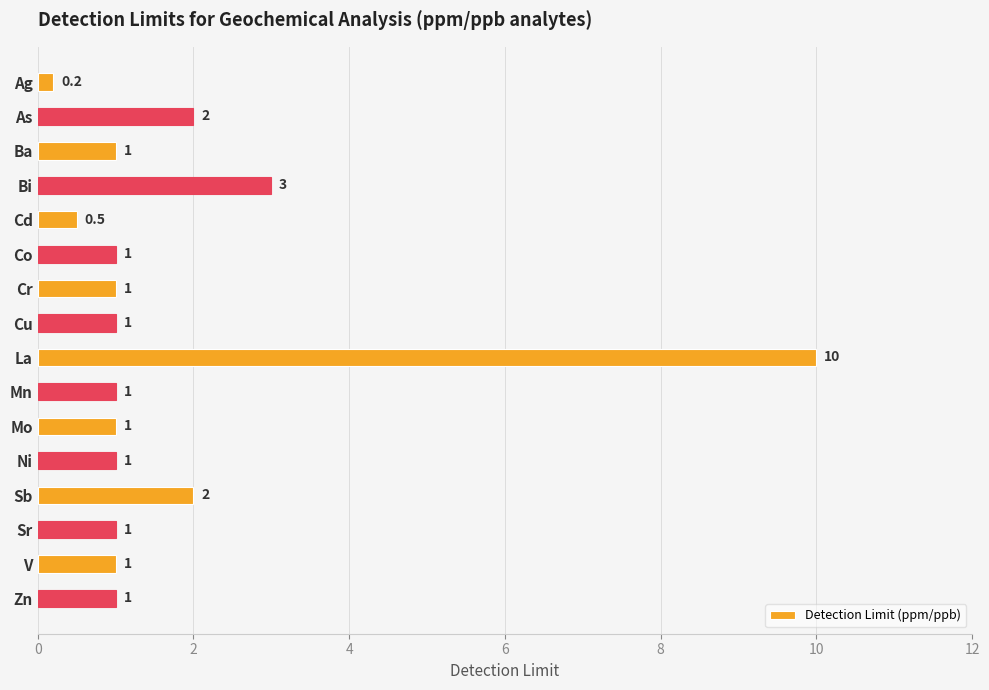

How many data points are less than 1?

2